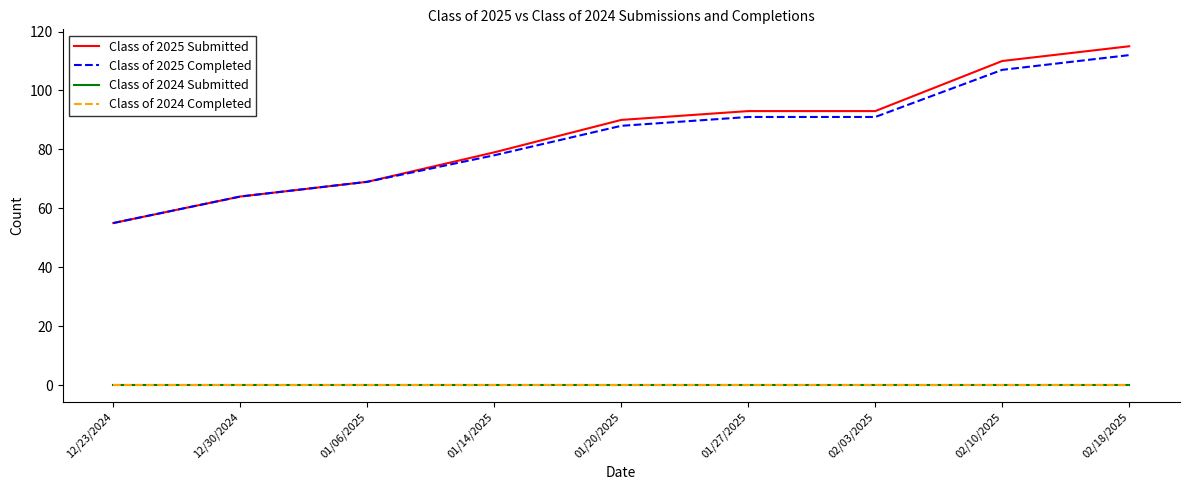

Is this an area chart (filled region under the line)?

No